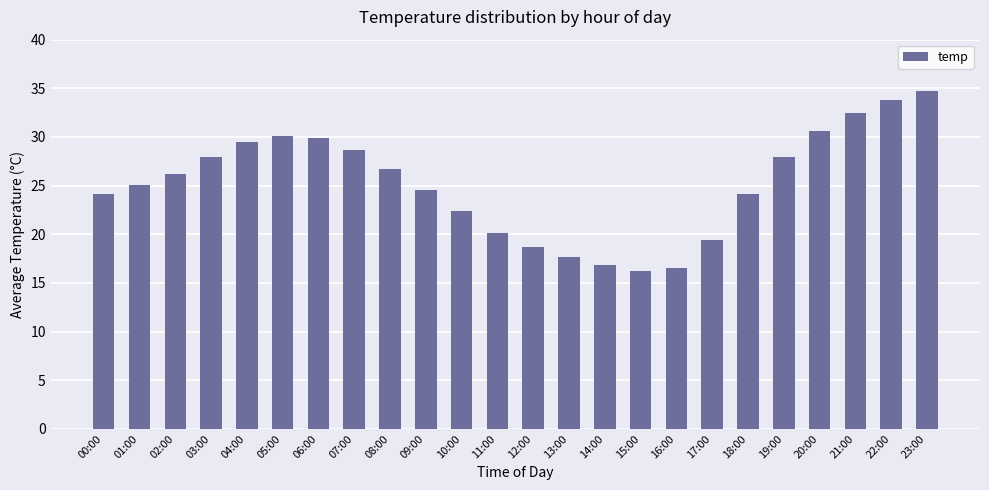

Where is the data nearest to the value 25?

01:00